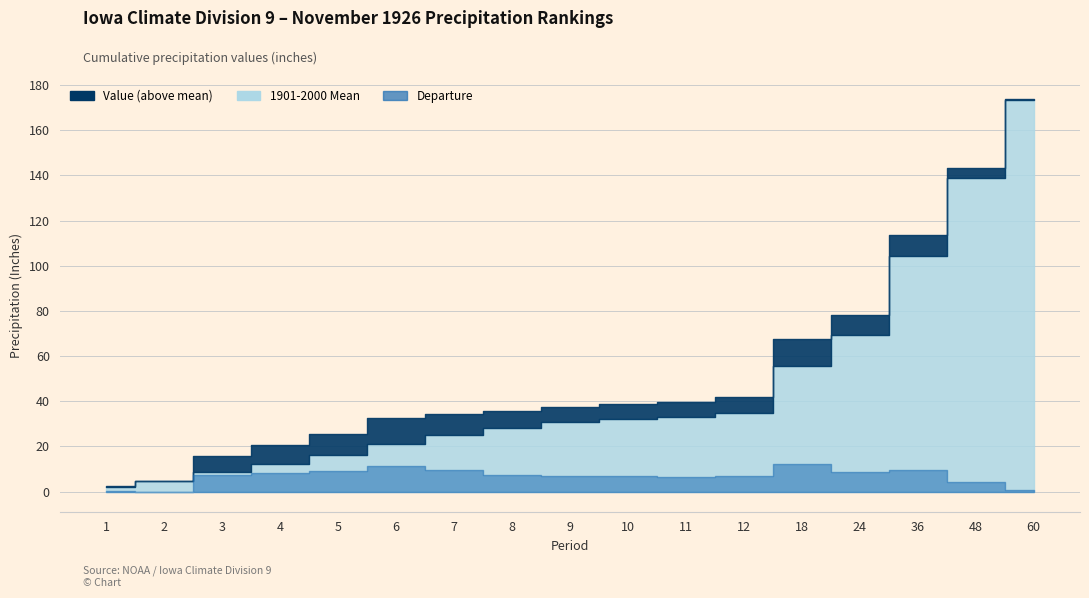

Rank the categories by 1901-2000 Mean value from lowest to highest.

1, 2, 3, 4, 5, 6, 7, 8, 9, 10, 11, 12, 18, 24, 36, 48, 60